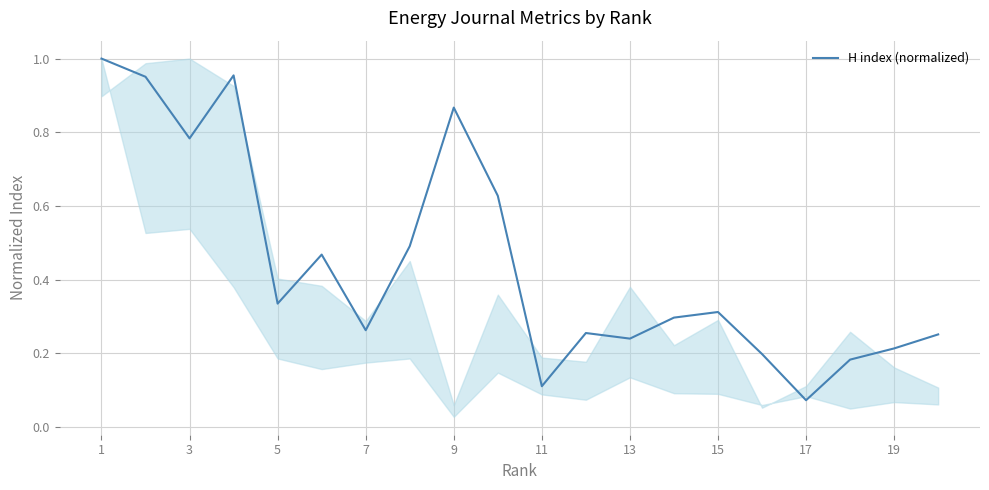

What is the sum of all values?

8.9